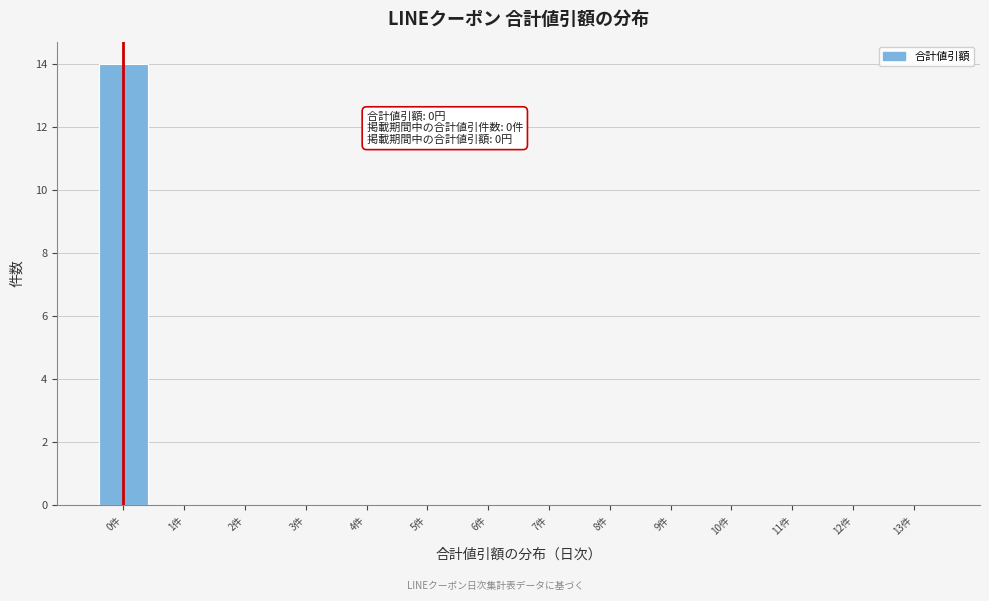

Over which range of the x-axis is the bar tallest?

-0.5 to 0.5